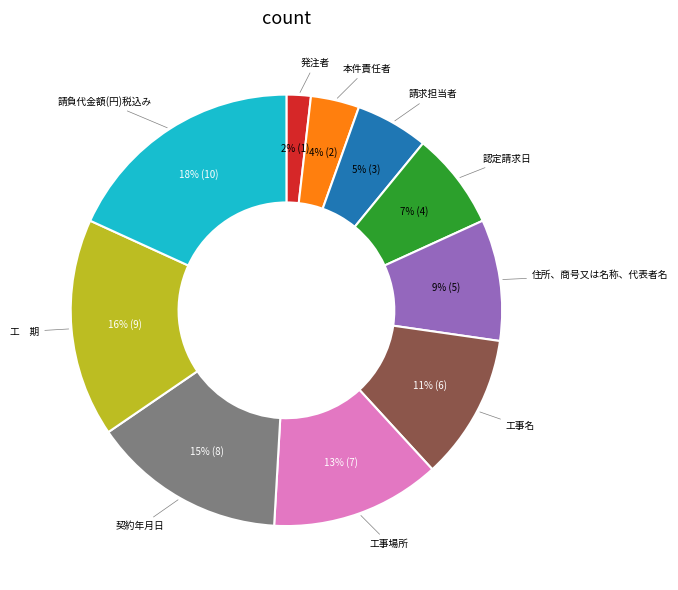

To the nearest percent, what portion does 契約年月日 represent?

15%